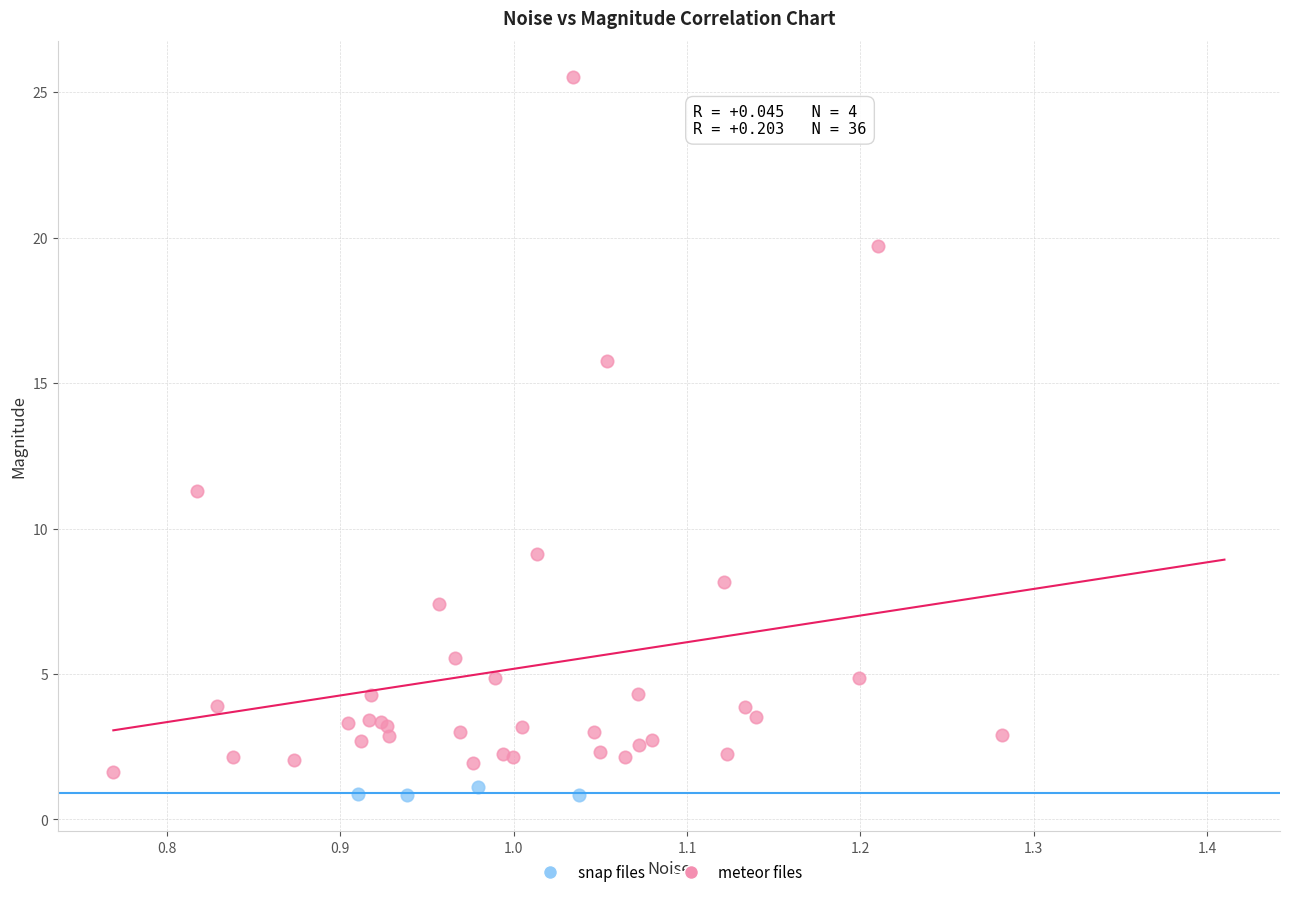

Which series contains the highest Y value?

meteor files